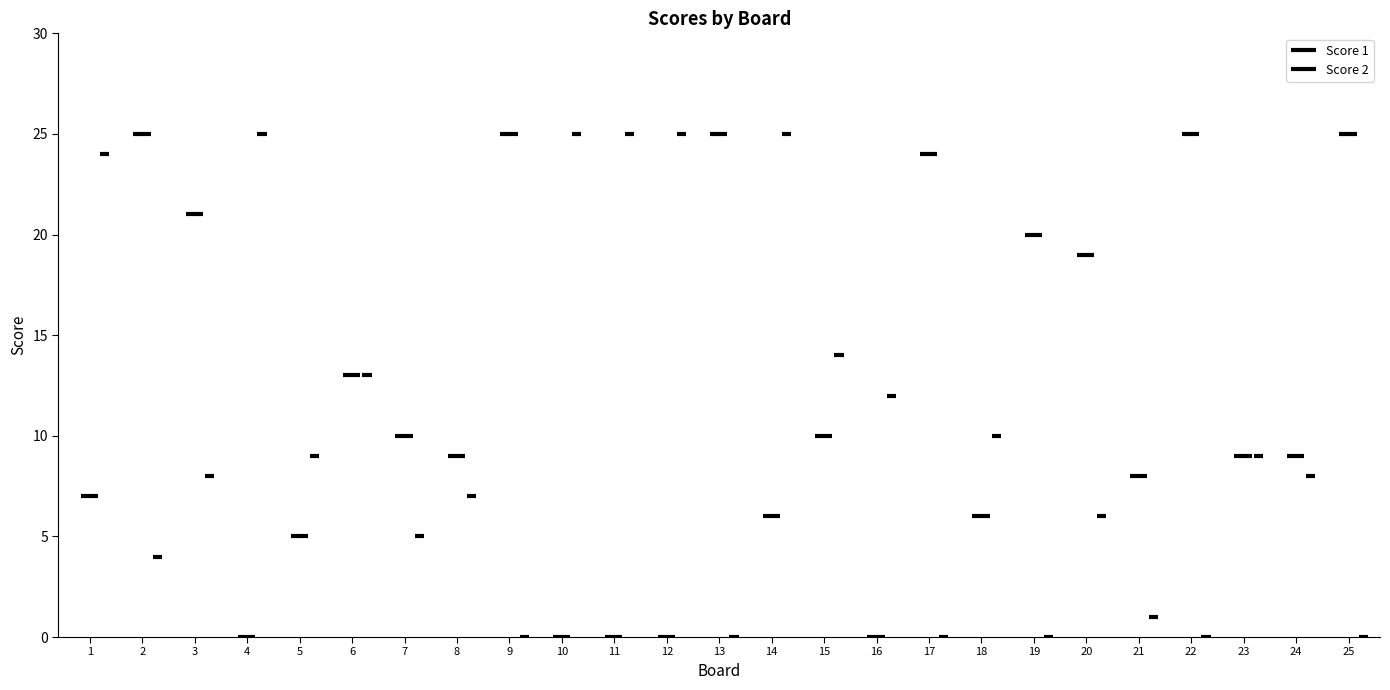

At which category is the sum across all series the highest?

1